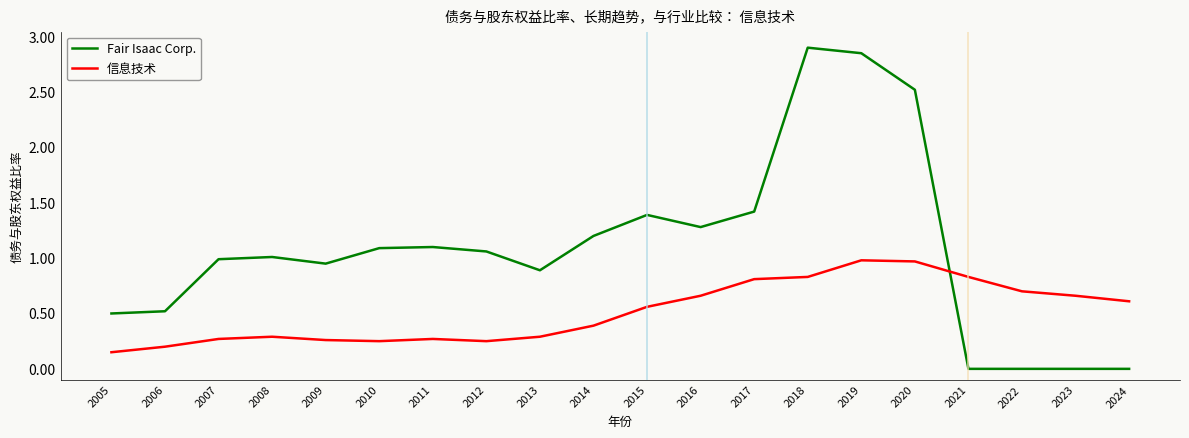

Count the number of data series in this chart.

2